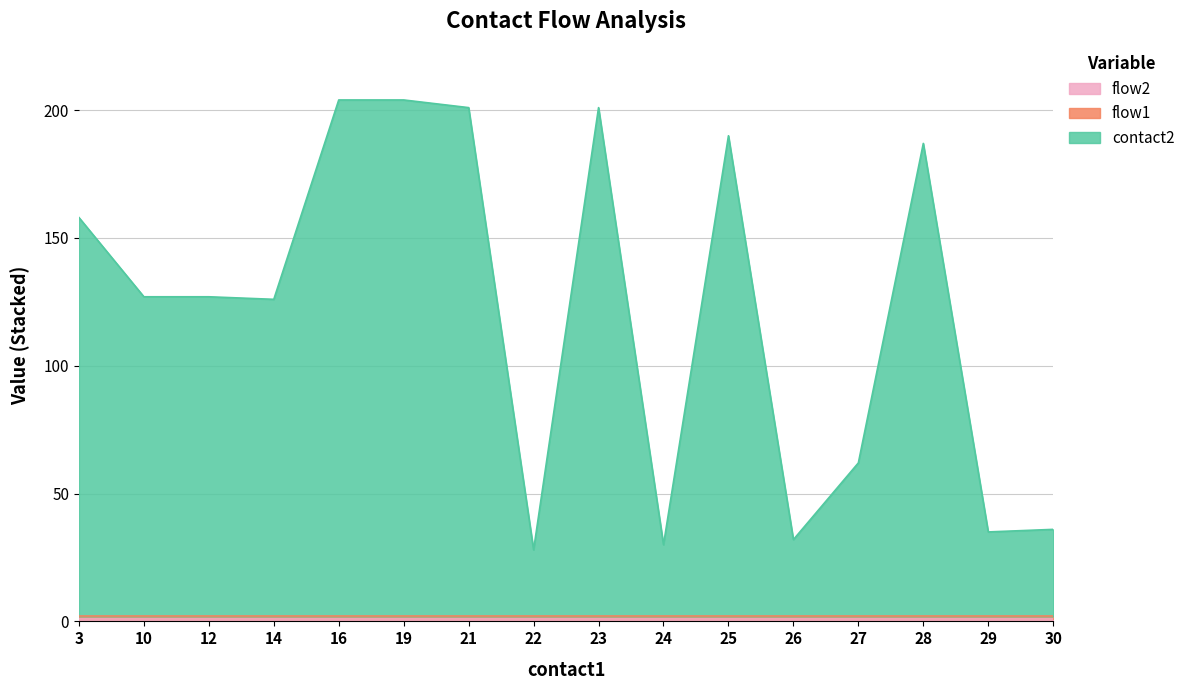

True or false: contact2 and flow1 intersect in this chart.

False